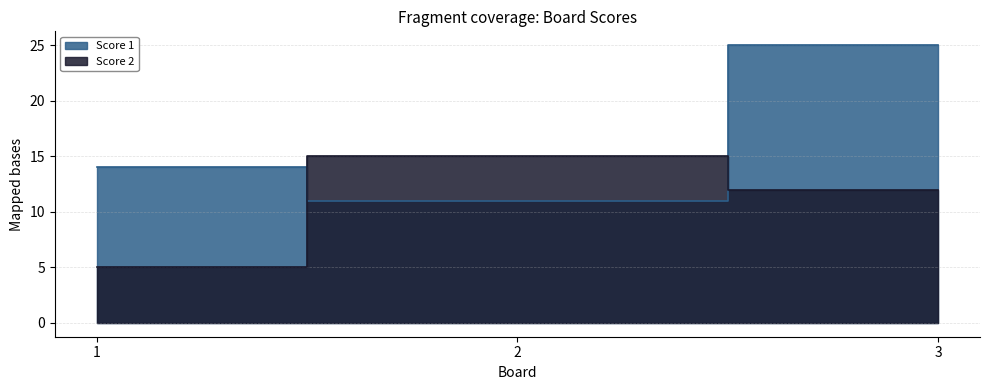

List the labels in order of Score 1 value, smallest first.

2, 1, 3